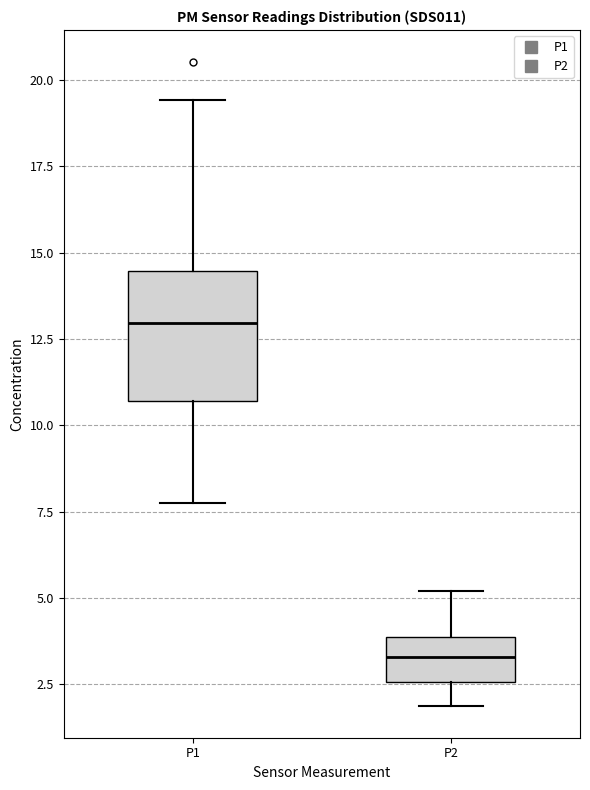

Which box is the tallest, from its lower edge to its upper edge?

P1